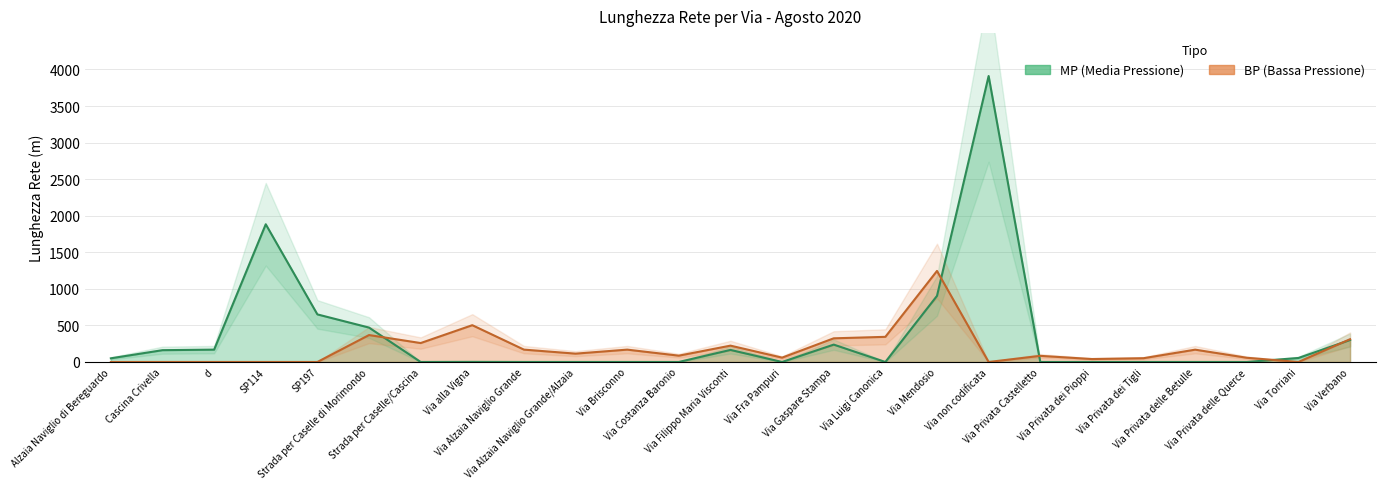

What is the label of the 11th point from the left?

Via Brisconno